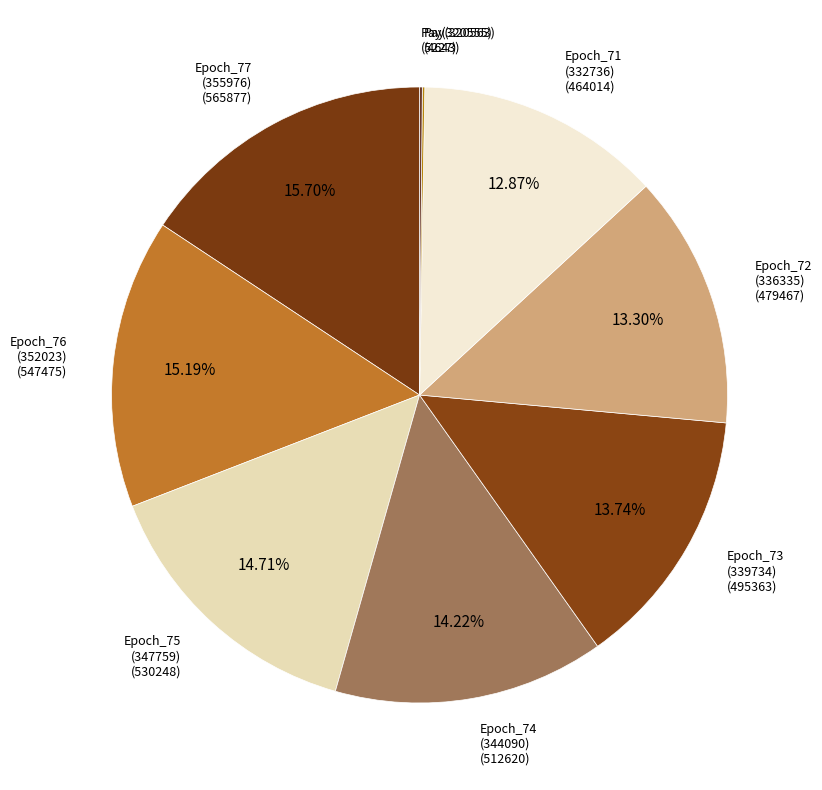

Is there any slice that represents more than half of the pie?

No